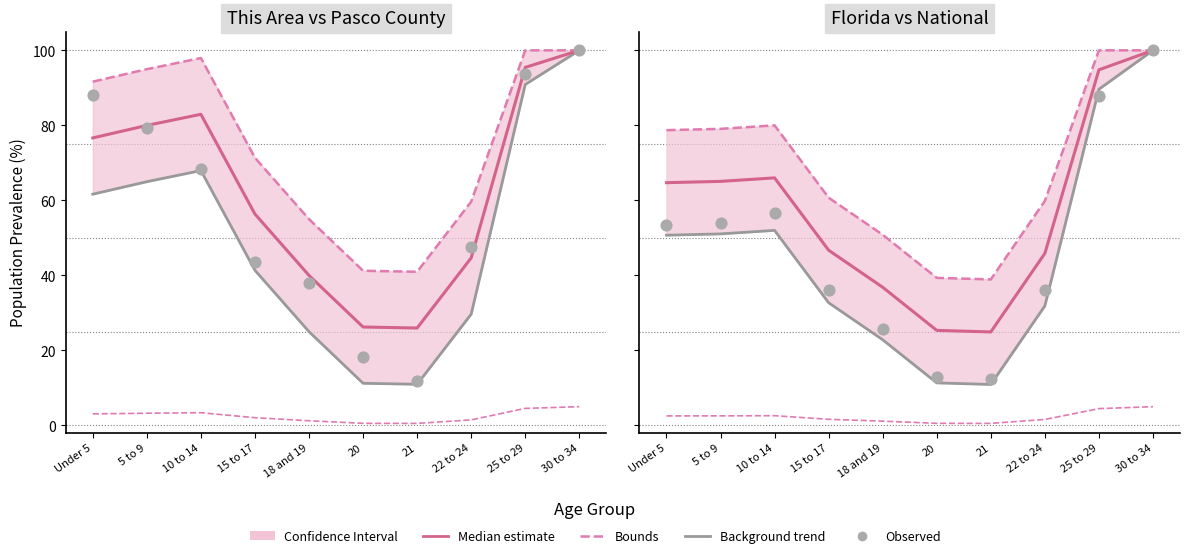

At which category is the sum across all series the highest?

30 to 34